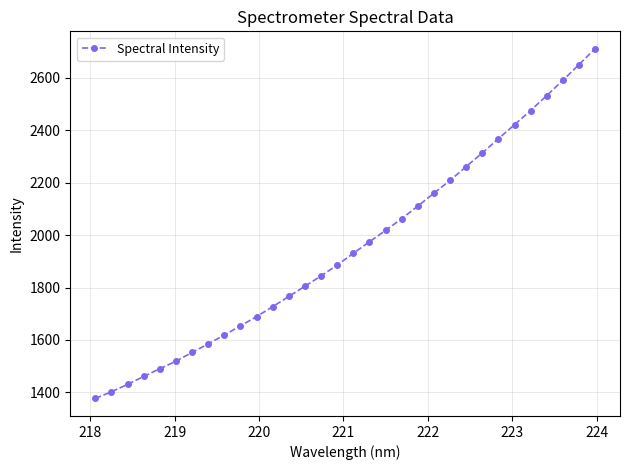

What is the smallest value displayed?

1376.7